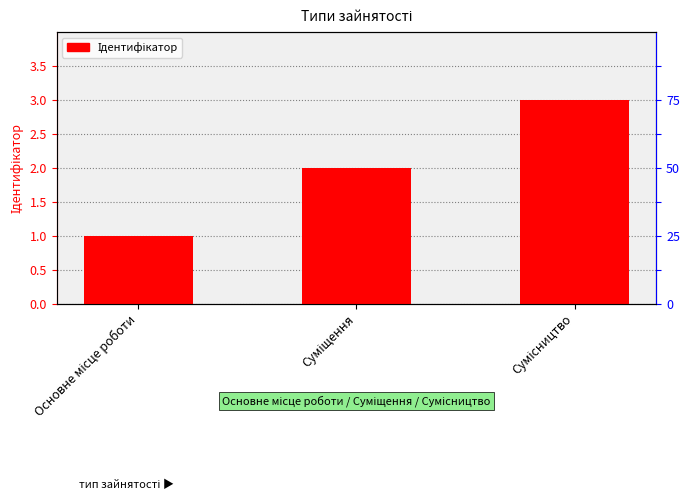

Which has a higher value, Основне місце роботи or Сумісництво?

Сумісництво